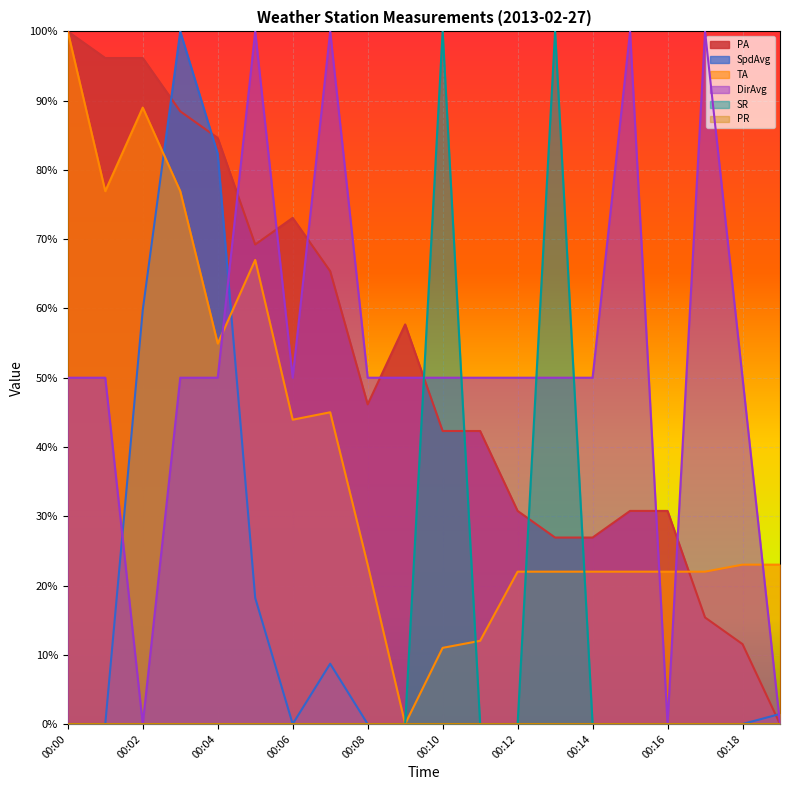

Which label corresponds to the smallest value in the chart?

00:19